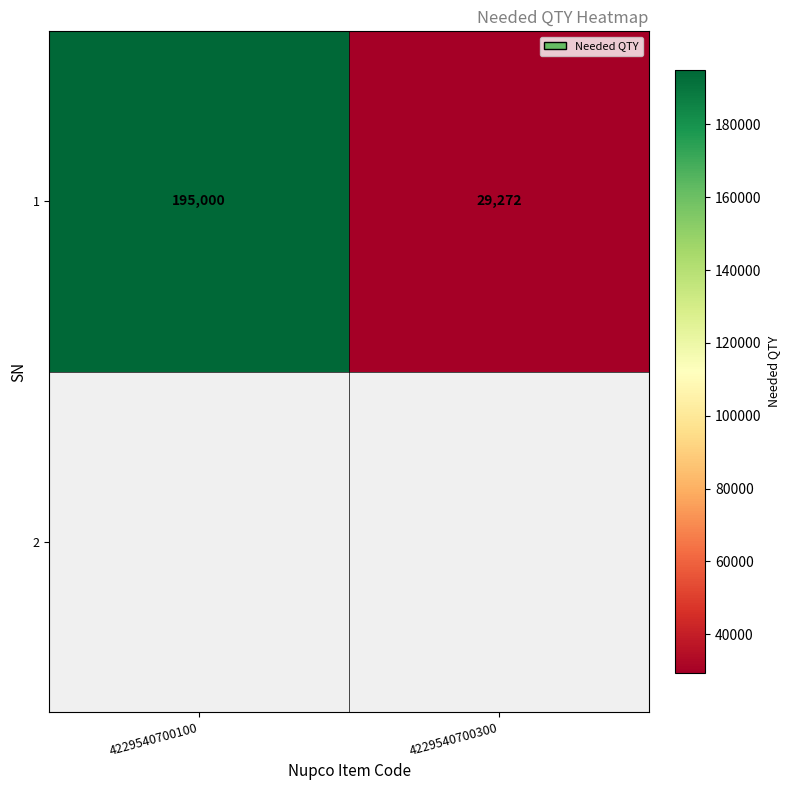

What is the minimum value shown in the chart?

29272